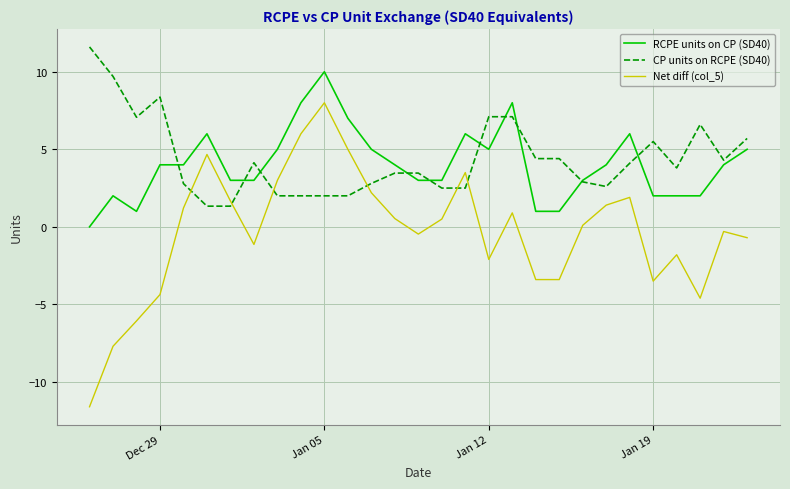

What is the minimum value shown in the chart?

-11.6